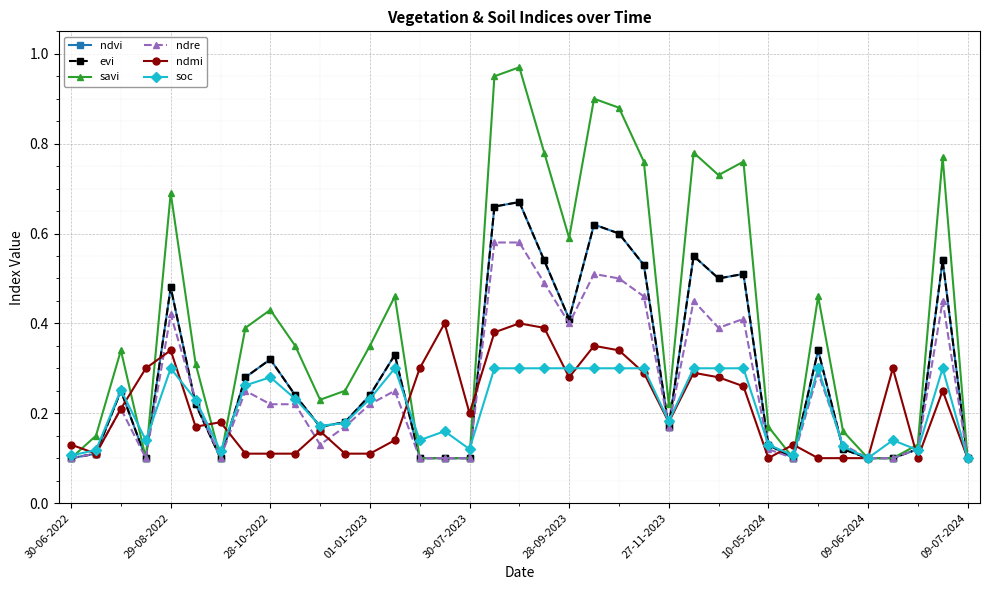

Which series has the largest range (max minus min)?

savi